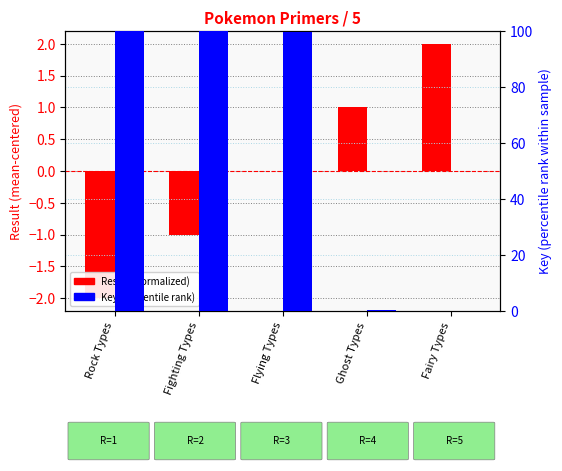

At which category does the chart reach its peak across all series?

Rock Types